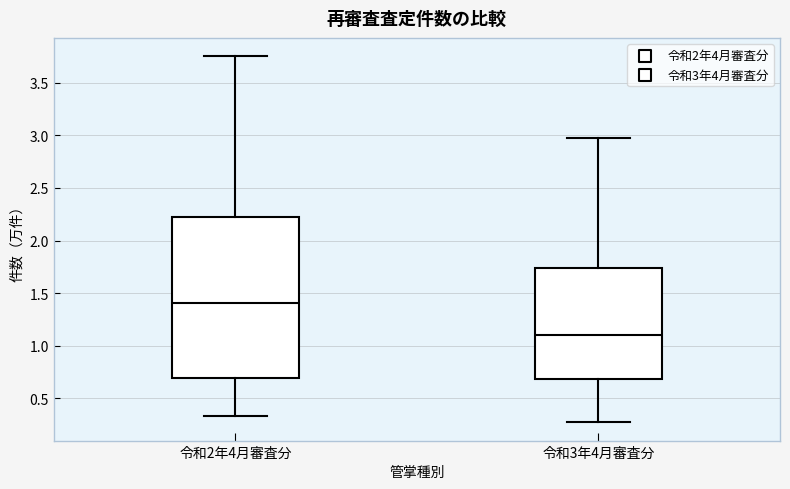

Which box has the highest median line?

令和2年4月審査分